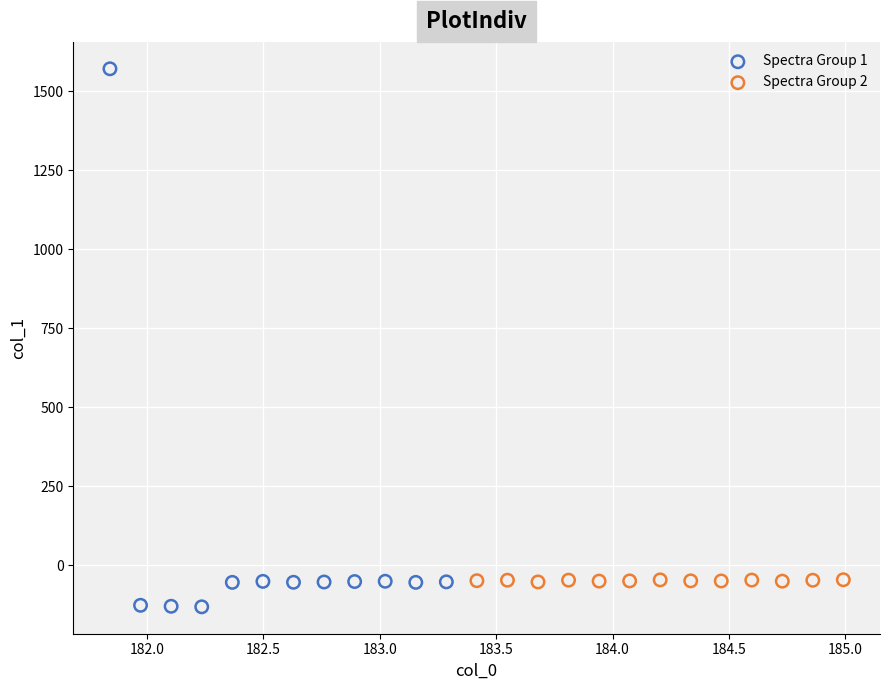

Which series contains the highest Y value?

Spectra Group 1